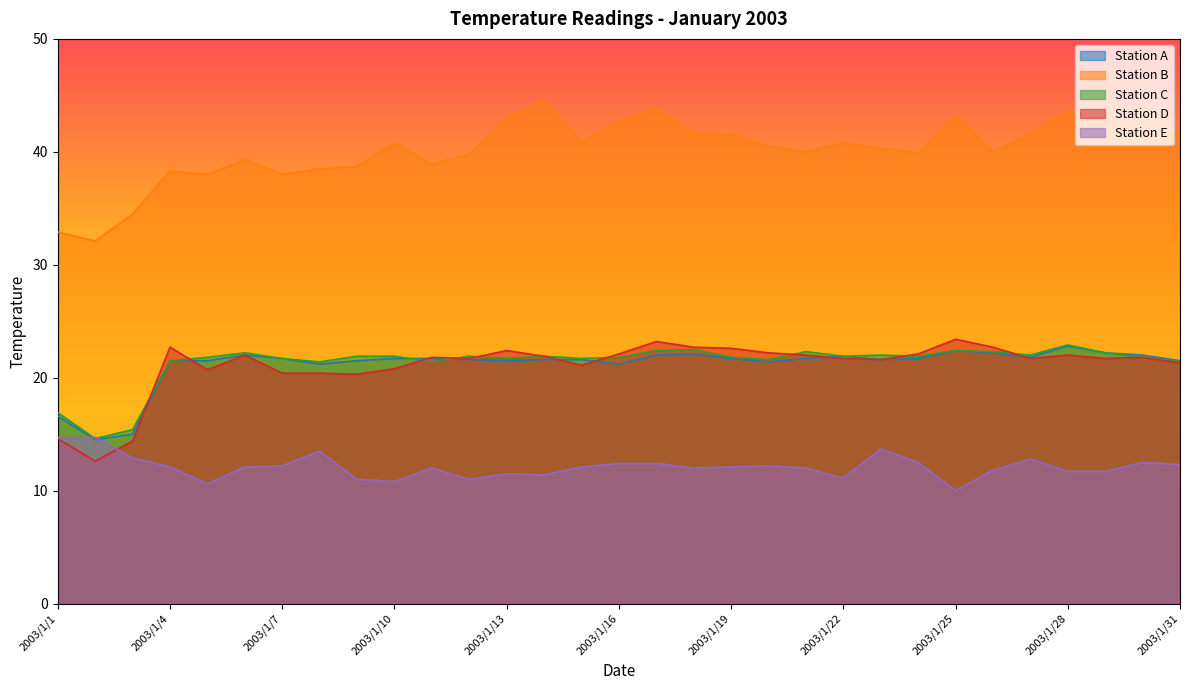

How many values in the Station E series are below 12?

11